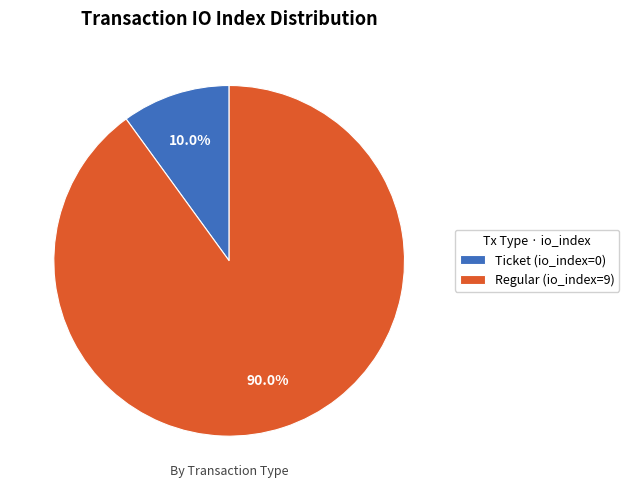

To the nearest percent, what is the difference between the Regular (io_index=9) and Ticket (io_index=0) slice percentages?

80%